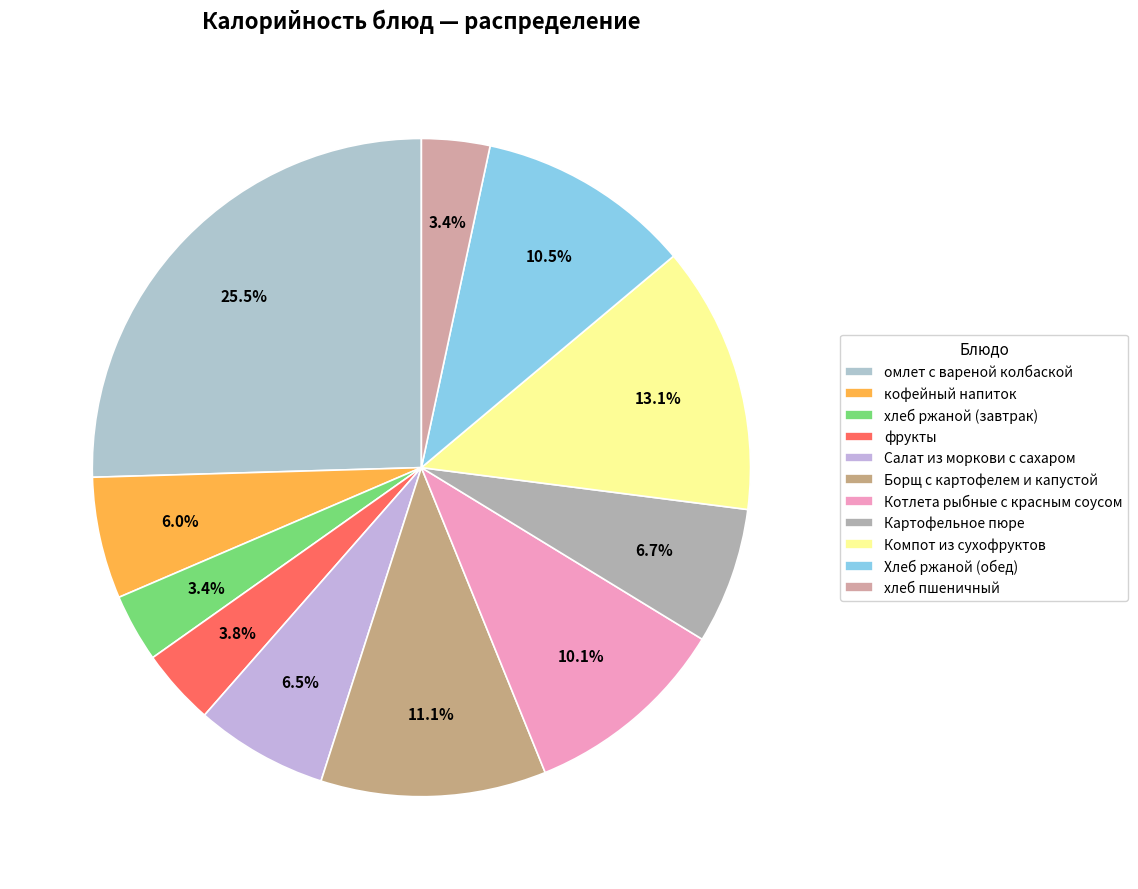

Is it true that Картофельное пюре is 7% of the pie?

True